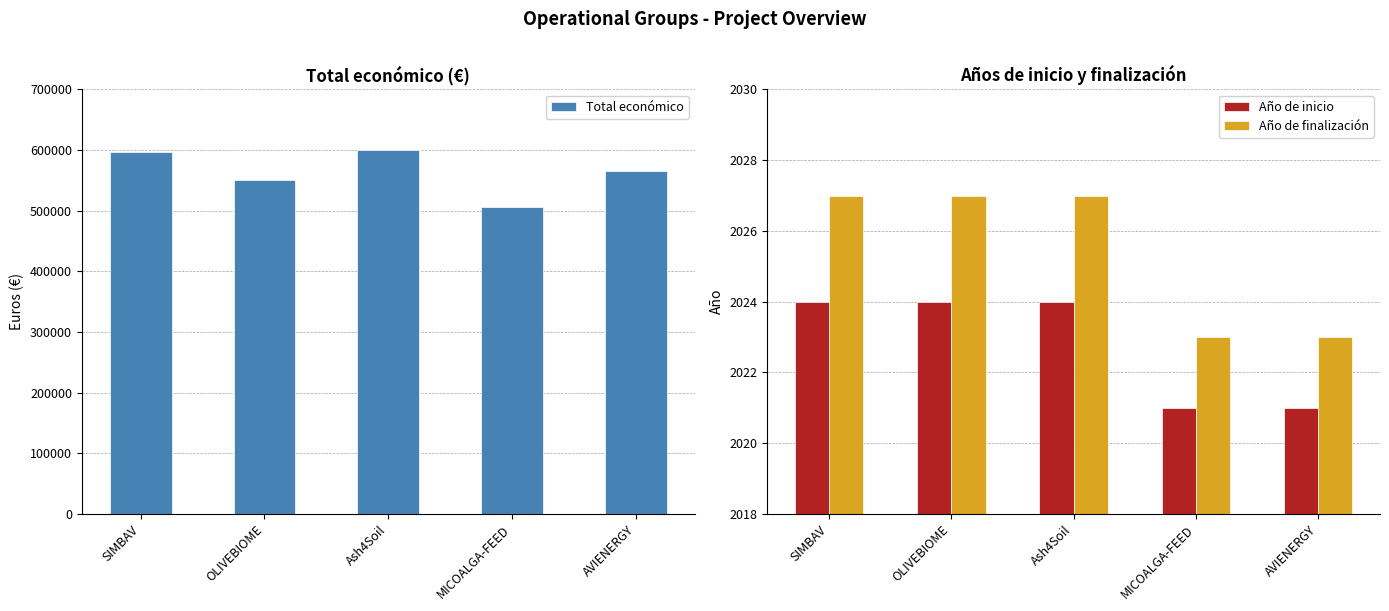

Rank the series by their maximum value, from highest to lowest.

Total económico, Año de finalización, Año de inicio